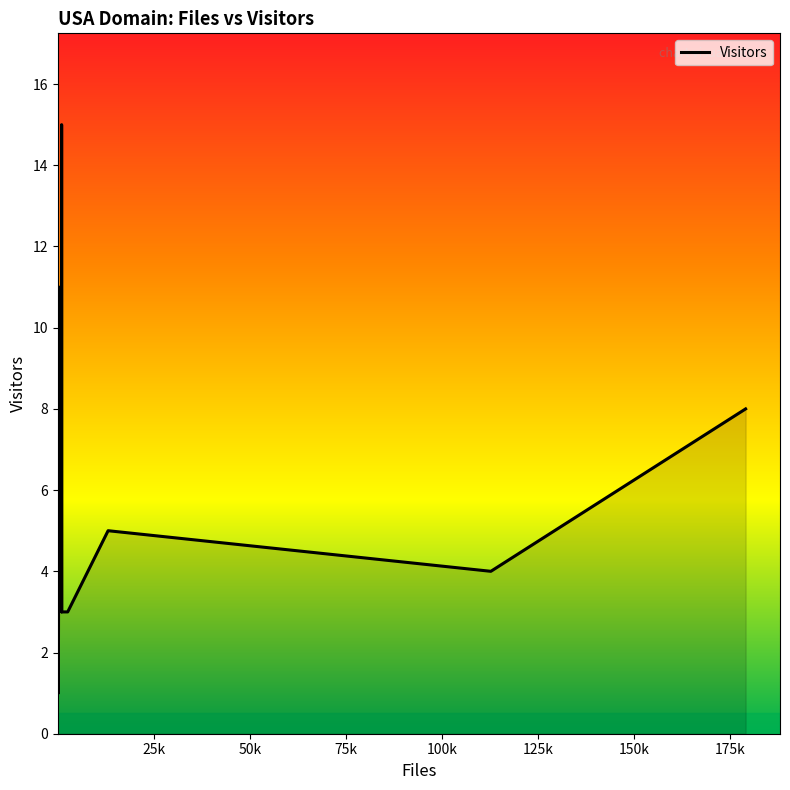

What is the smallest value displayed?

1